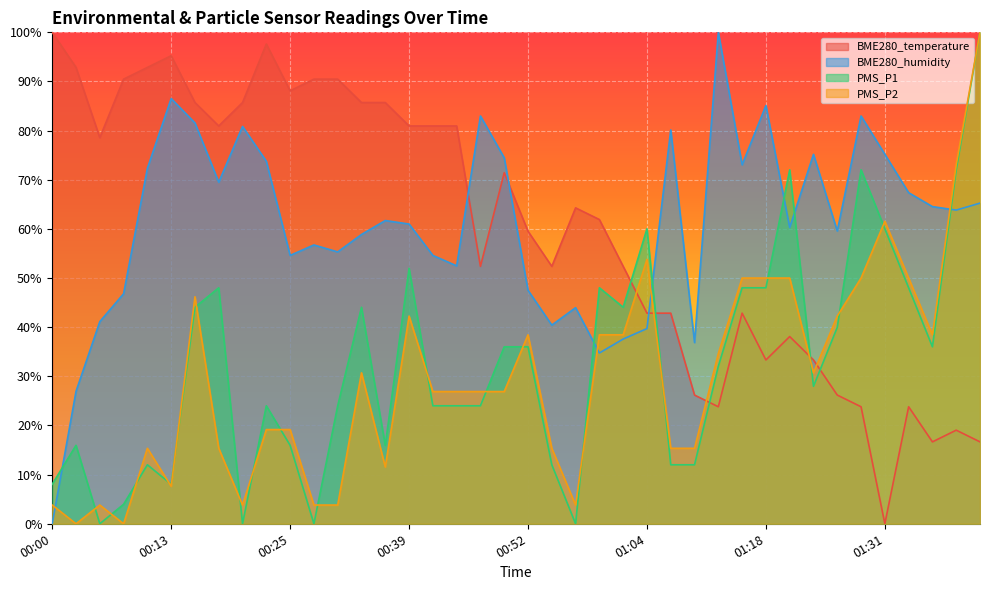

At which label does PMS_P2 reach its minimum?

00:03